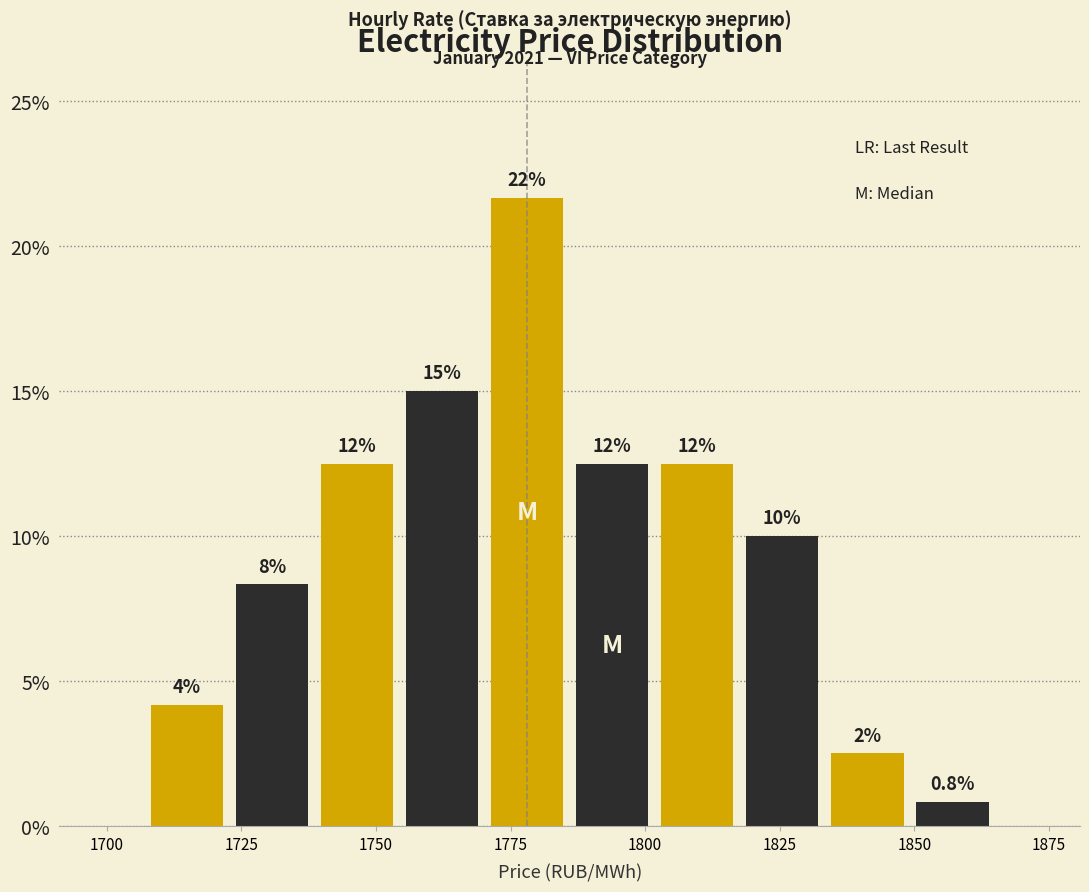

Around what value on the x-axis is the tallest bar? Give the approximate position of its centre, as read against the axis.

1780